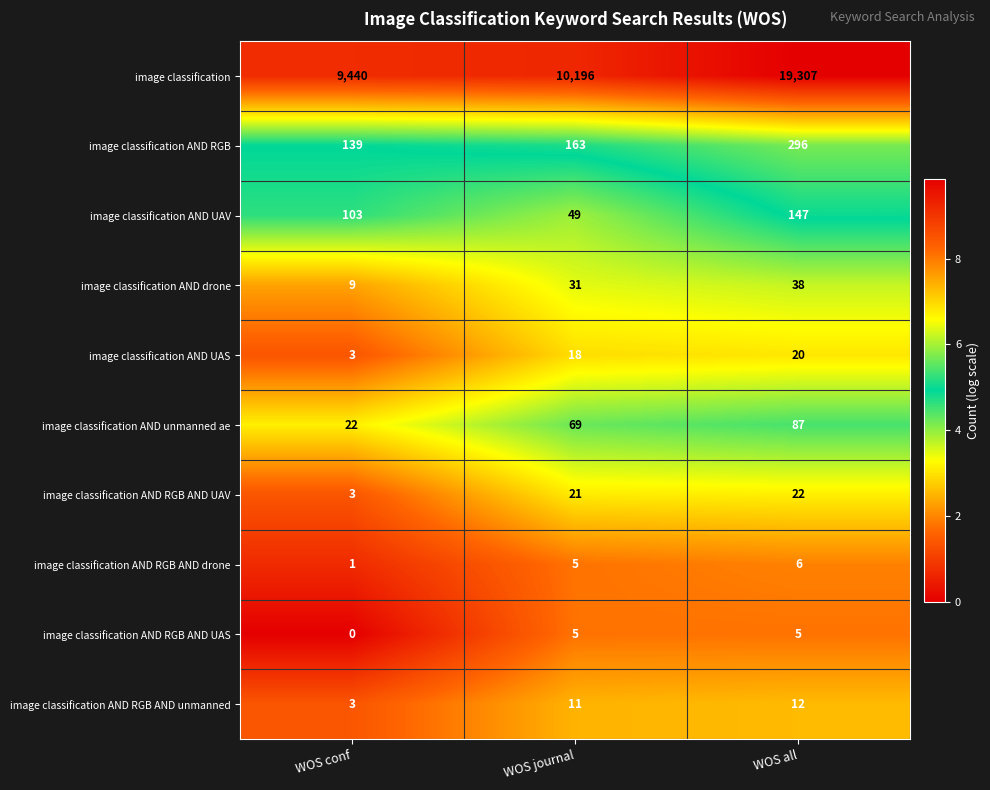

What is the total value across all series at WOS all?

19940